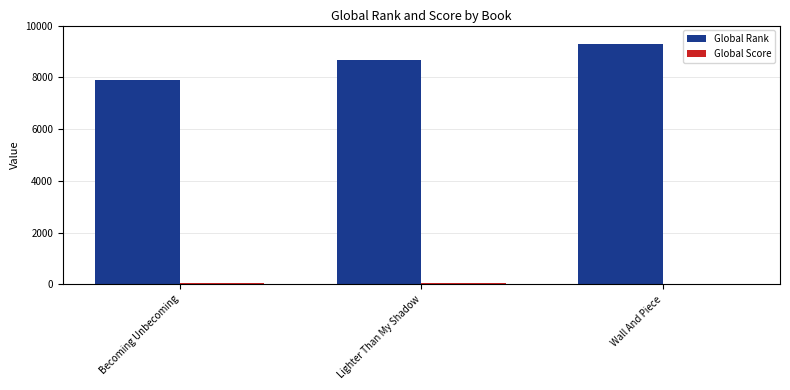

What is the sum of all Global Rank values?

25808